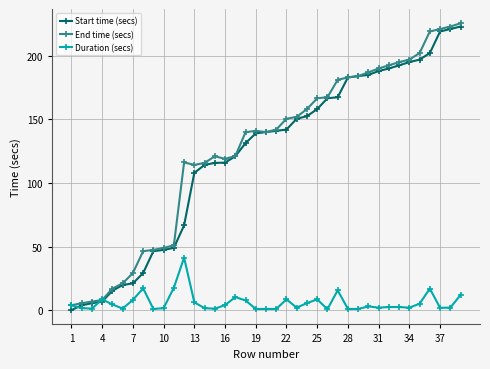

True or false: Duration (secs) has more than 2 points higher than both neighbors.

True